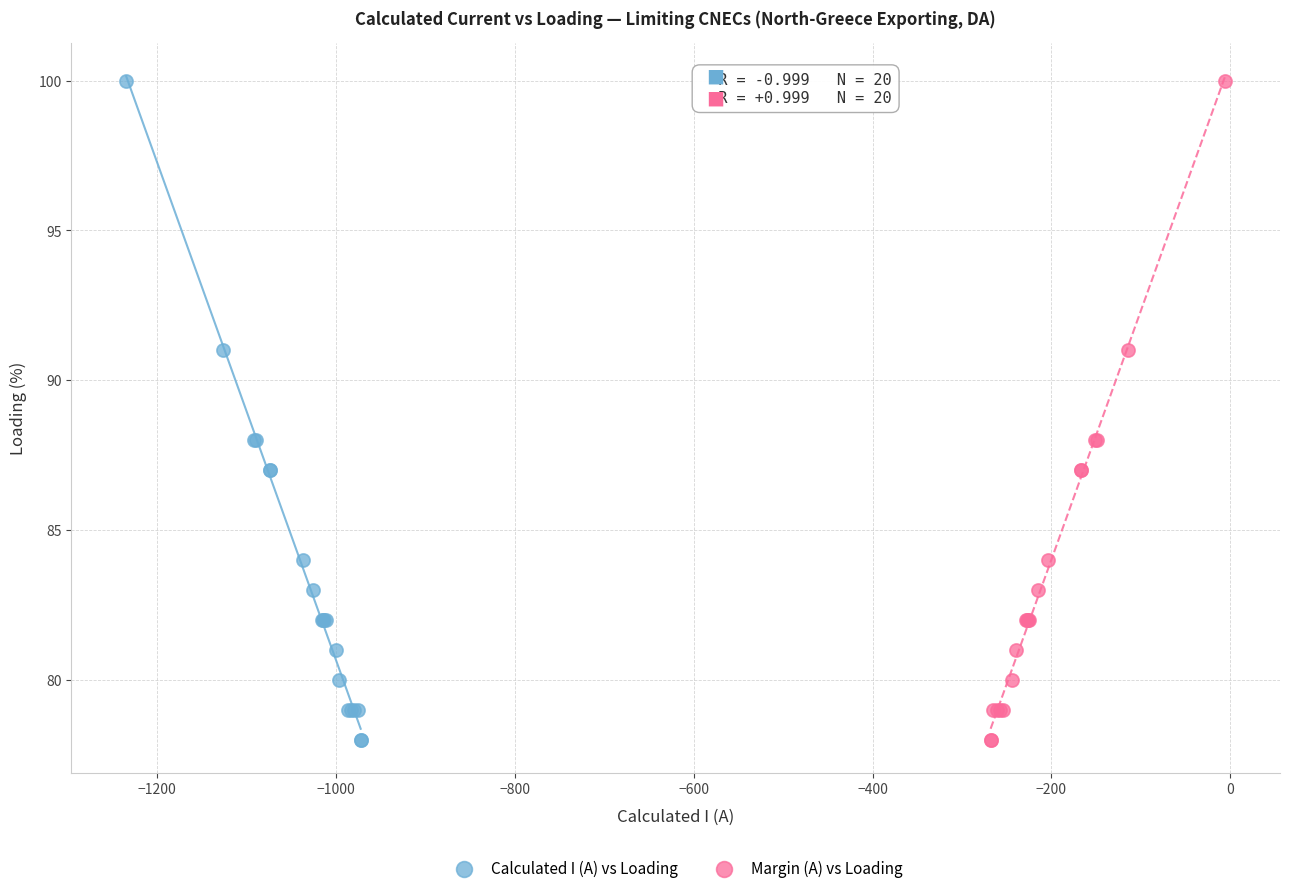

What are all the series names shown in the legend?

Calculated I (A) vs Loading, Margin (A) vs Loading